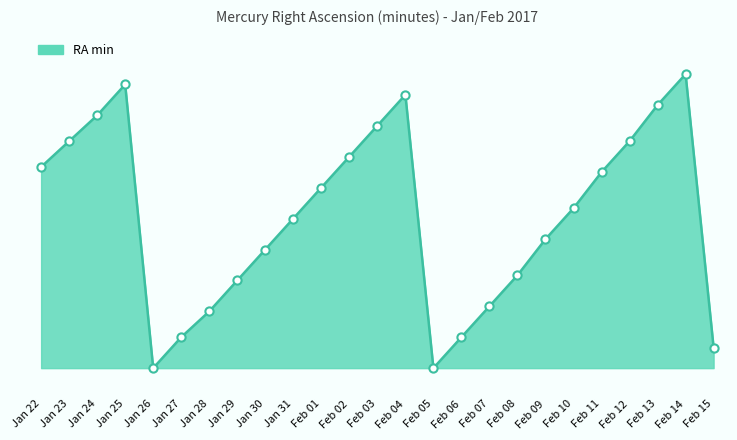

What is the ratio of the value at Feb 13 to the value at Jan 25?

0.9